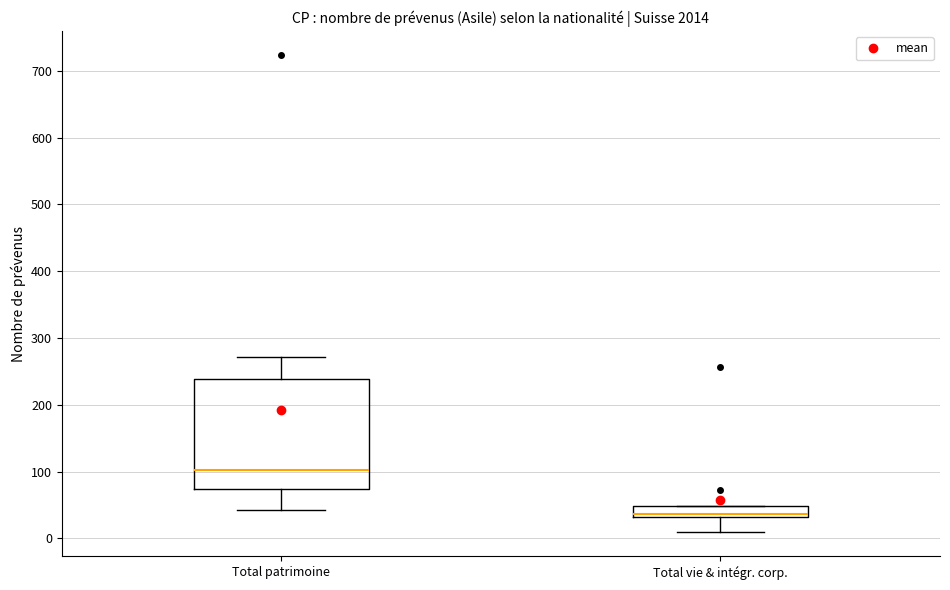

Reading left to right, transcribe this box plot: for each box, give where its median line is, the range the box spans, and where its two whiskers end, as read against the y-axis. The values are not printed on the chart, so give them approximately, as read against the axis.

Total patrimoine: median 100, box 70 to 240, whiskers 40 to 270
Total vie & intégr. corp.: median 40, box 30 to 50, whiskers 10 to 50